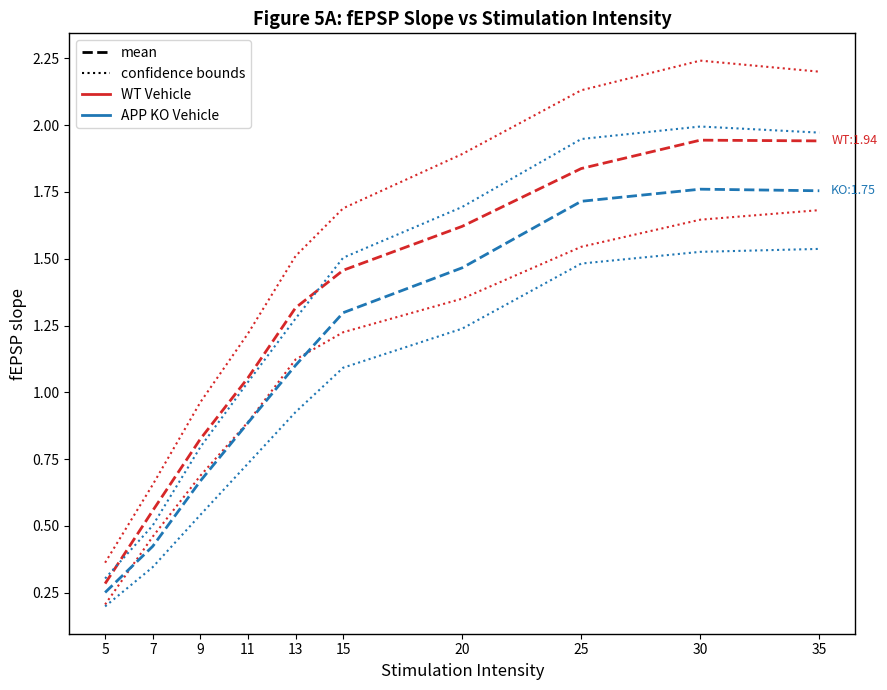

Is this an area chart (filled region under the line)?

No